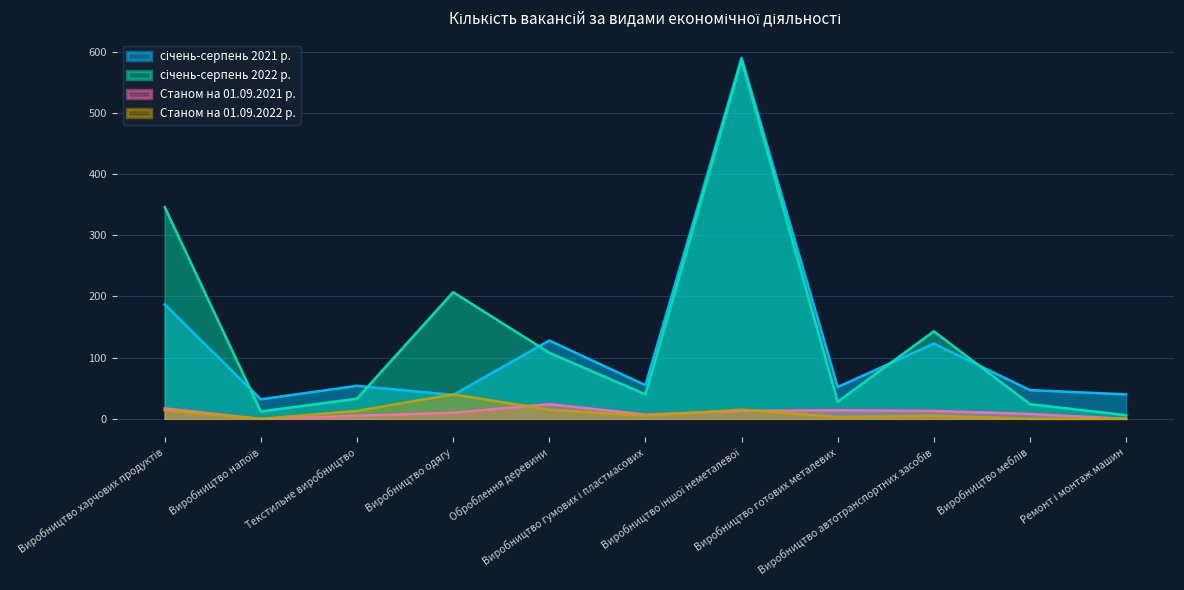

Reading left to right, list all the values displayed in this chart.

січень-серпень 2021 р.: 187	32	54	39	128	55	590	52	123	47	40
січень-серпень 2022 р.: 346	12	33	207	108	40	586	28	143	24	6
Станом на 01.09.2021 р.: 17	0	5	10	24	7	13	14	13	8	0
Станом на 01.09.2022 р.: 14	0	13	40	15	5	15	3	5	0	0